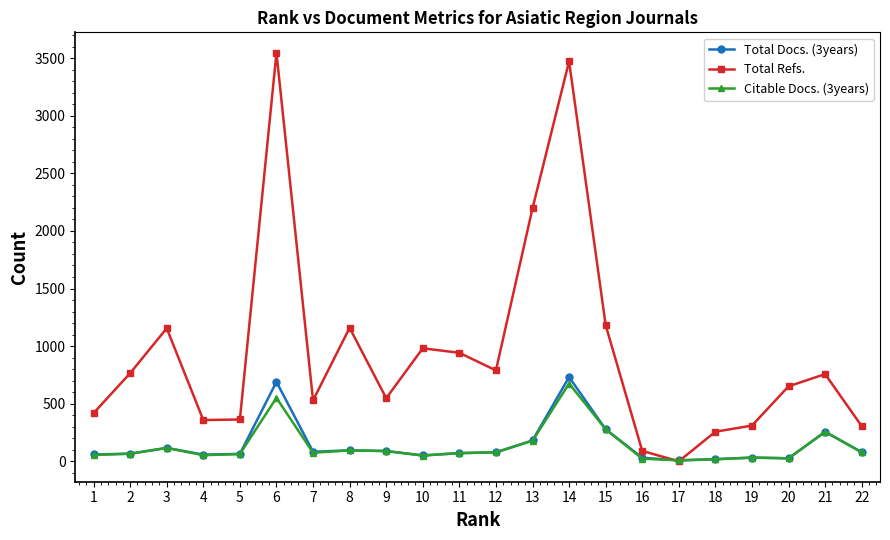

Which series changed the most between 6 and 10?

Total Refs.